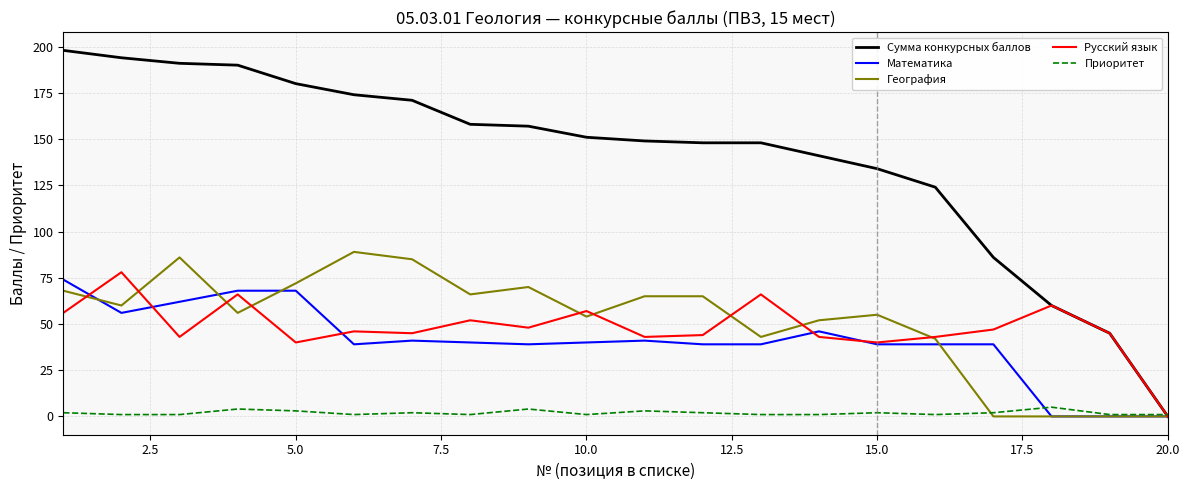

Which series has the largest range (max minus min)?

Сумма конкурсных баллов